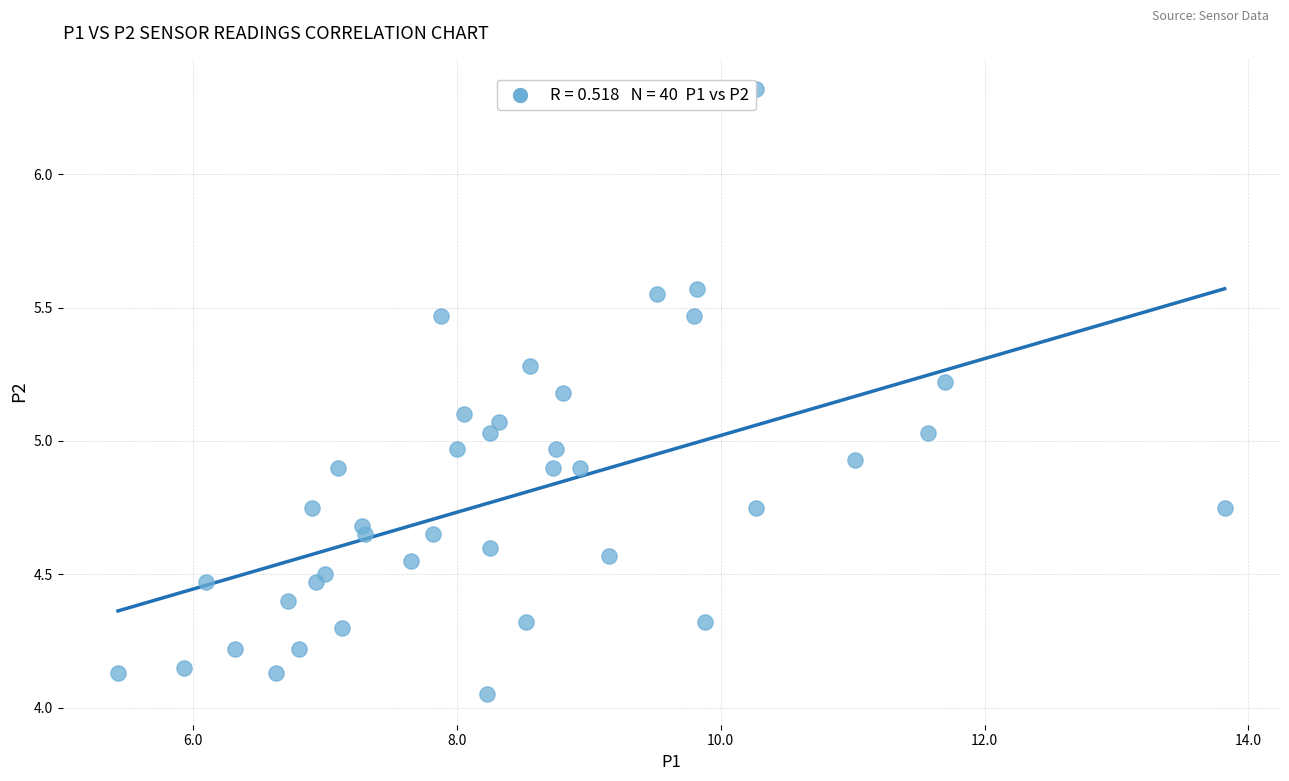

What is the range of Y values (max minus min)?

2.3